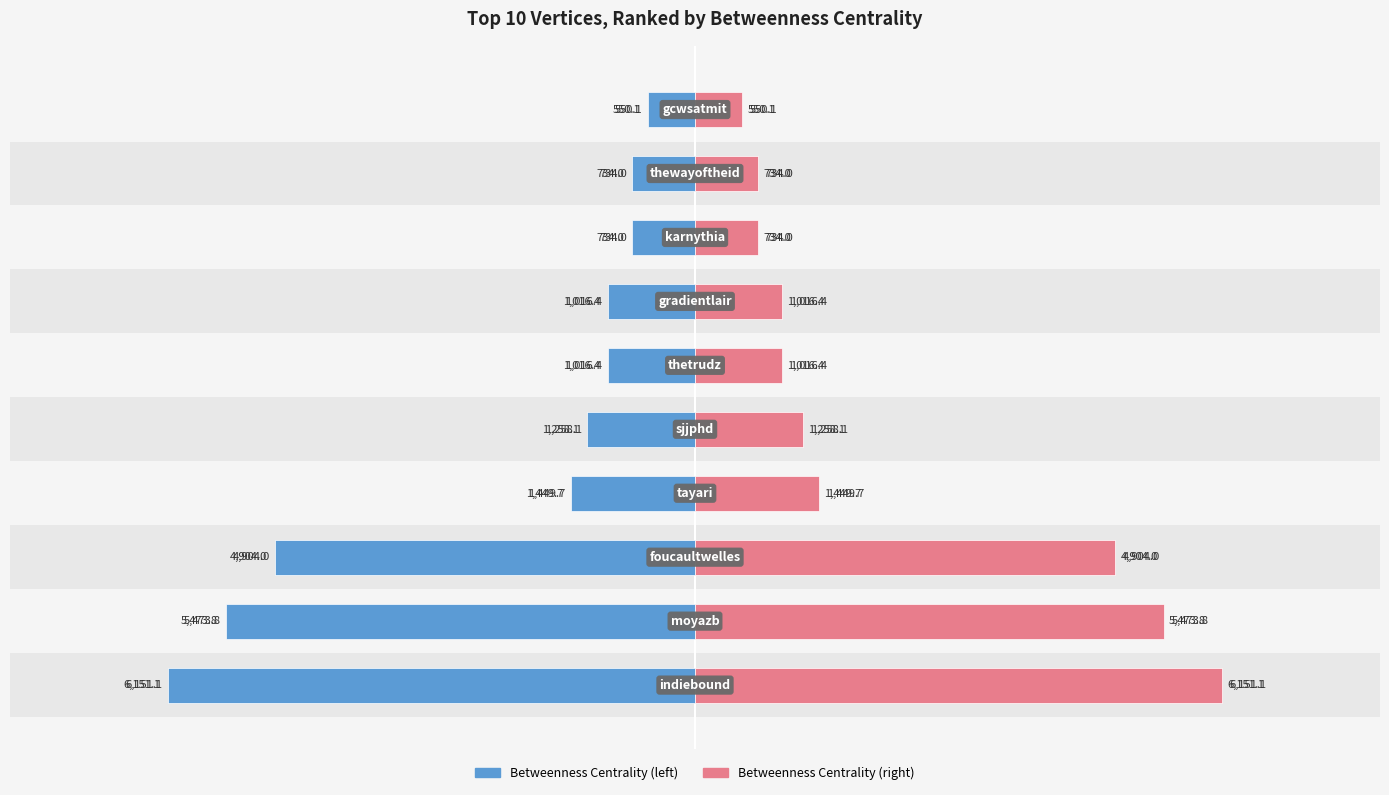

Where does the data first go above -1016?

7